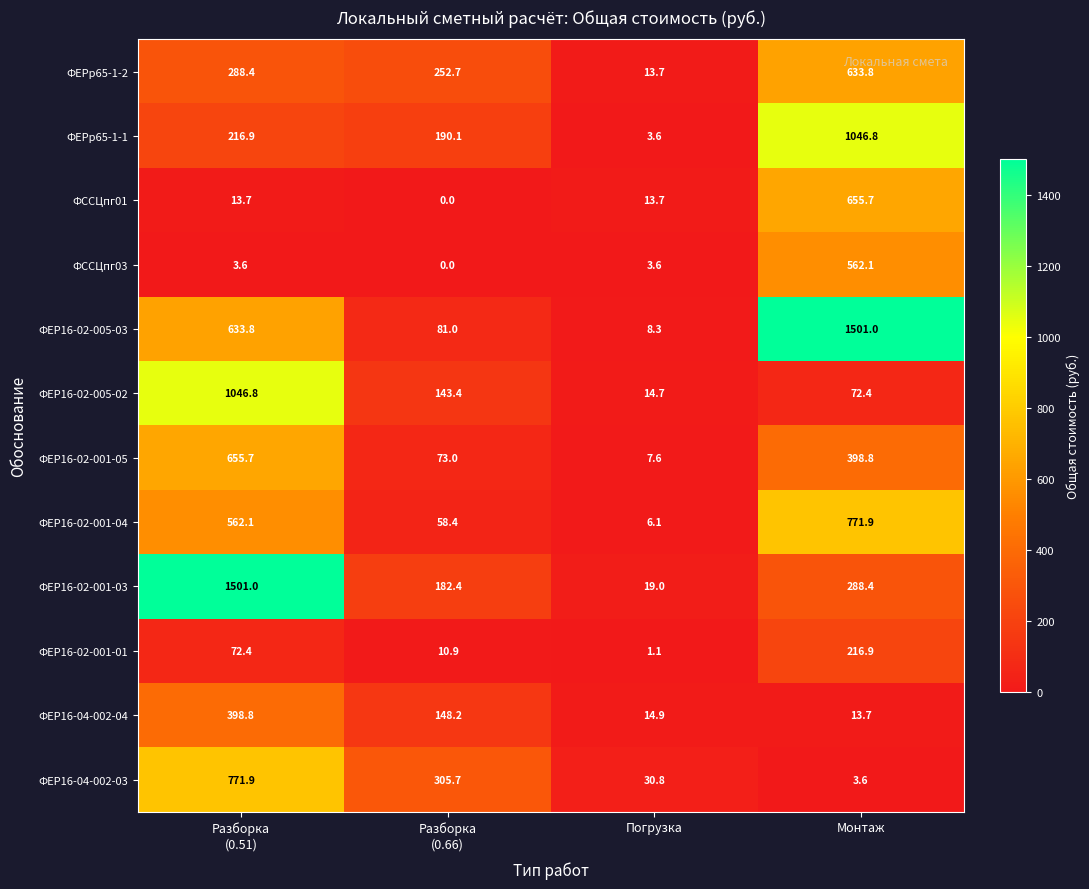

Which category has the lowest value in the ФЕР16-02-005-02 series?

Погрузка